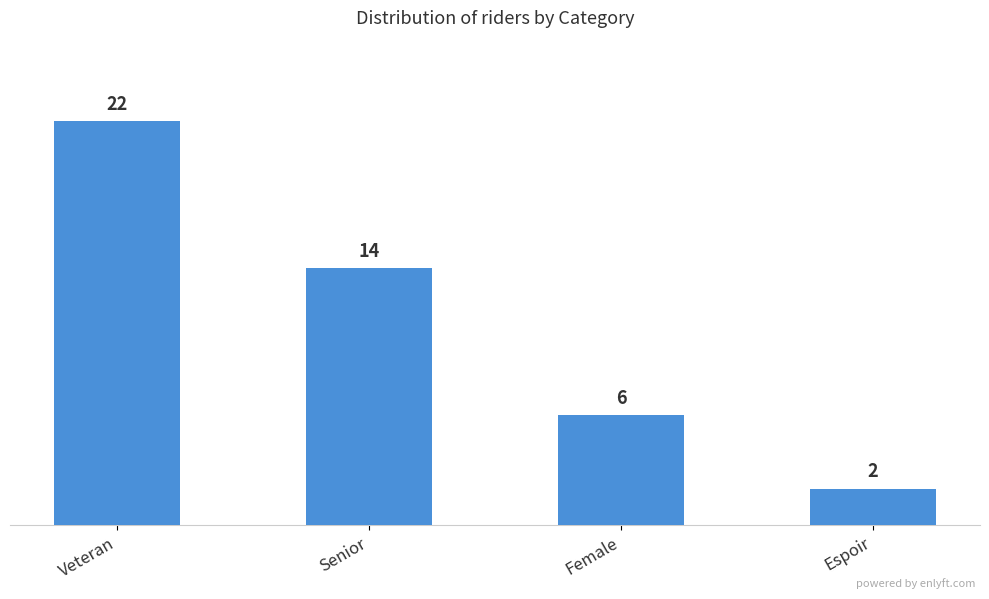

Count the values in the range 6 to 22.

3